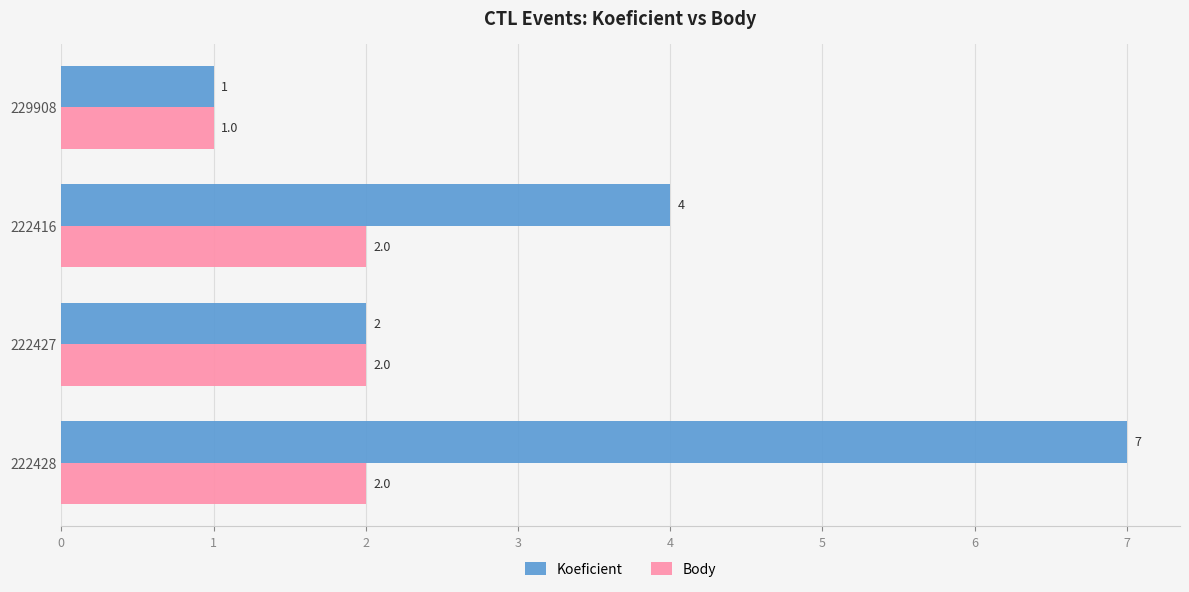

Between 229908 and 222428, which series saw the biggest shift?

Koeficient